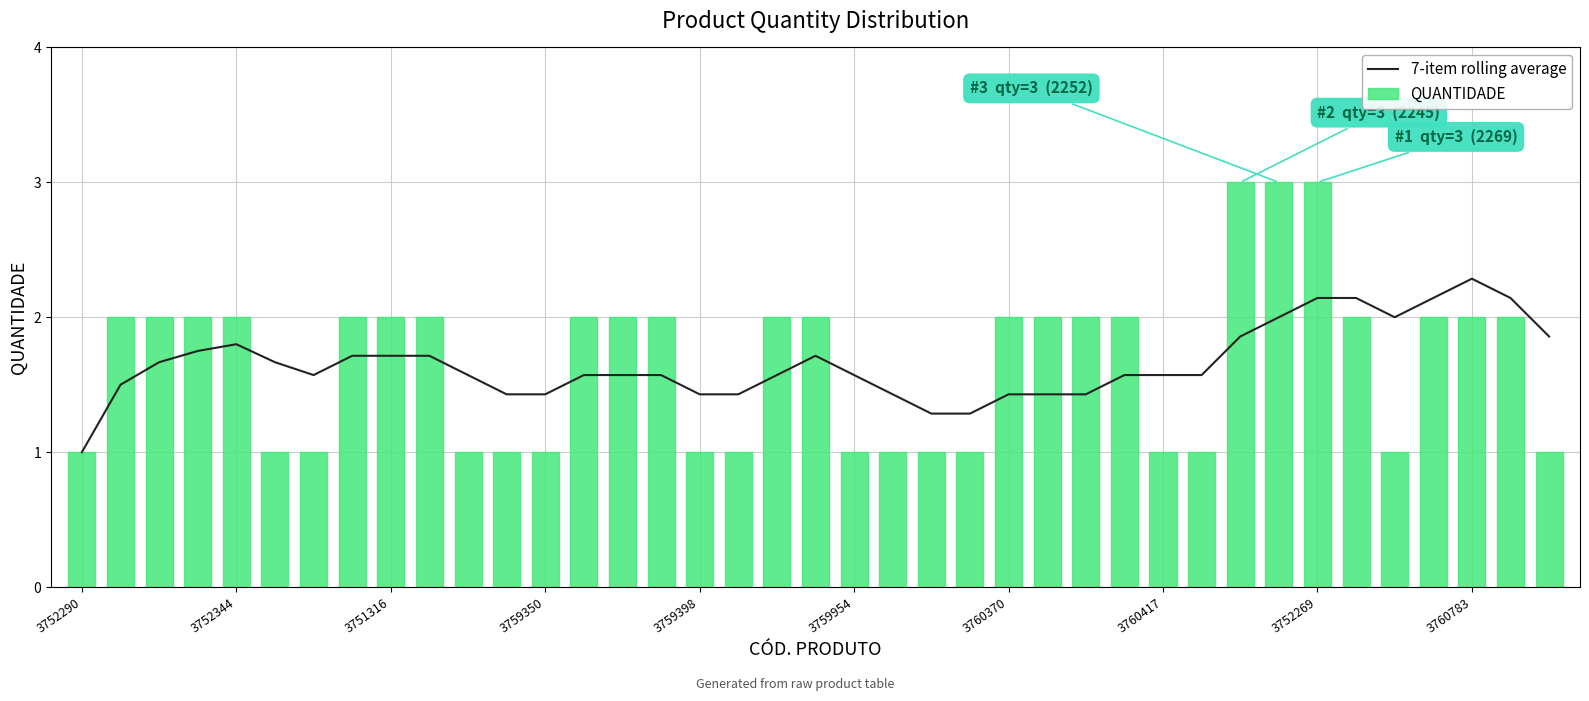

What is the minimum value for QUANTIDADE?

1